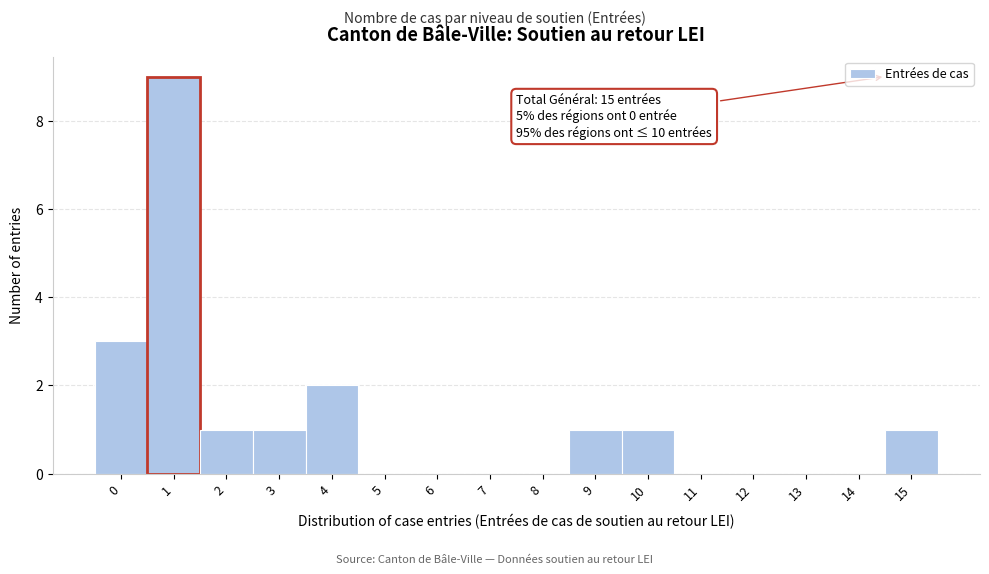

Reading right to left, what are all the values shown in this chart?

15=1	14=0	13=0	12=0	11=0	10=1	9=1	8=0	7=0	6=0	5=0	4=2	3=1	2=1	1=9	0=3